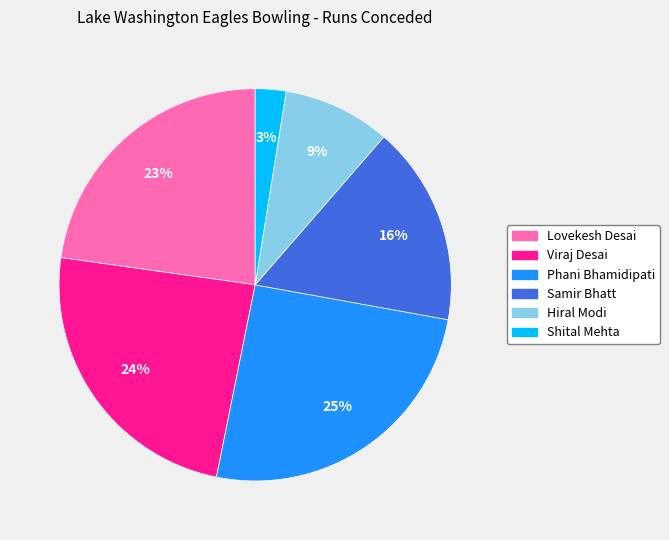

Rank the categories by value from highest to lowest.

Phani Bhamidipati, Viraj Desai, Lovekesh Desai, Samir Bhatt, Hiral Modi, Shital Mehta